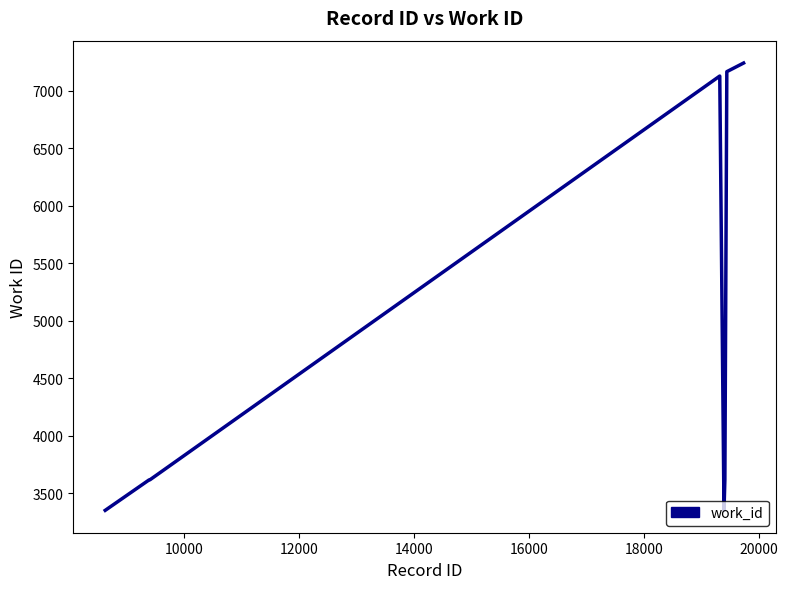

What is the difference between the maximum and minimum values?

3887